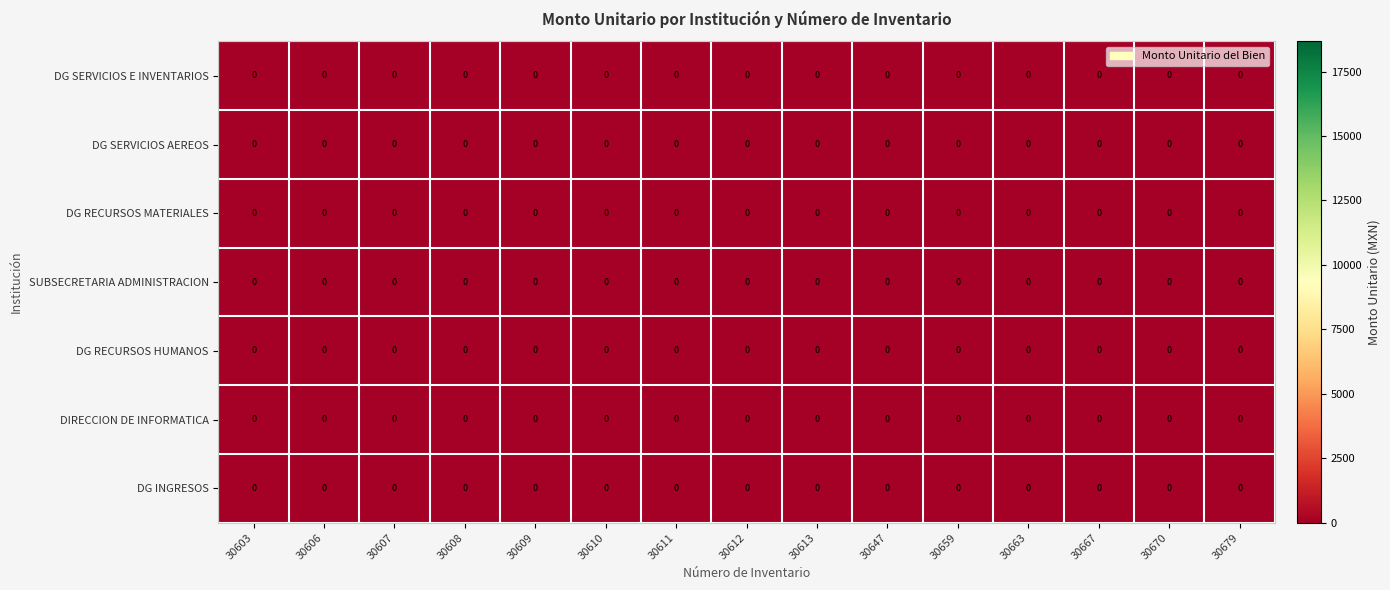

At 30612, list the series in order from largest to smallest.

DIRECCION GENERAL DE SERVICIOS E INVENTARIOS, DIRECCION GENERAL DE SERVICIOS AEREOS, DIRECCION GENERAL DE RECURSOS MATERIALES, DIRECCION GENERAL DE RECURSOS HUMANOS, DIRECCION DE INFORMATICA, DIRECCION GENERAL DE INGRESOS, SUBSECRETARIA DE ADMINISTRACION